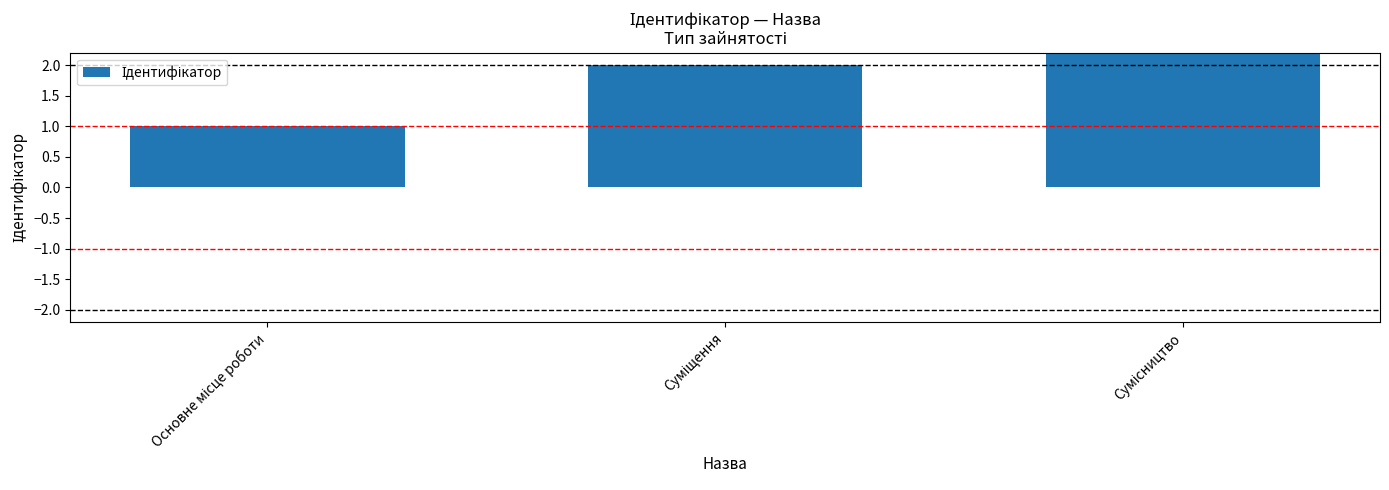

What is the average value?

2